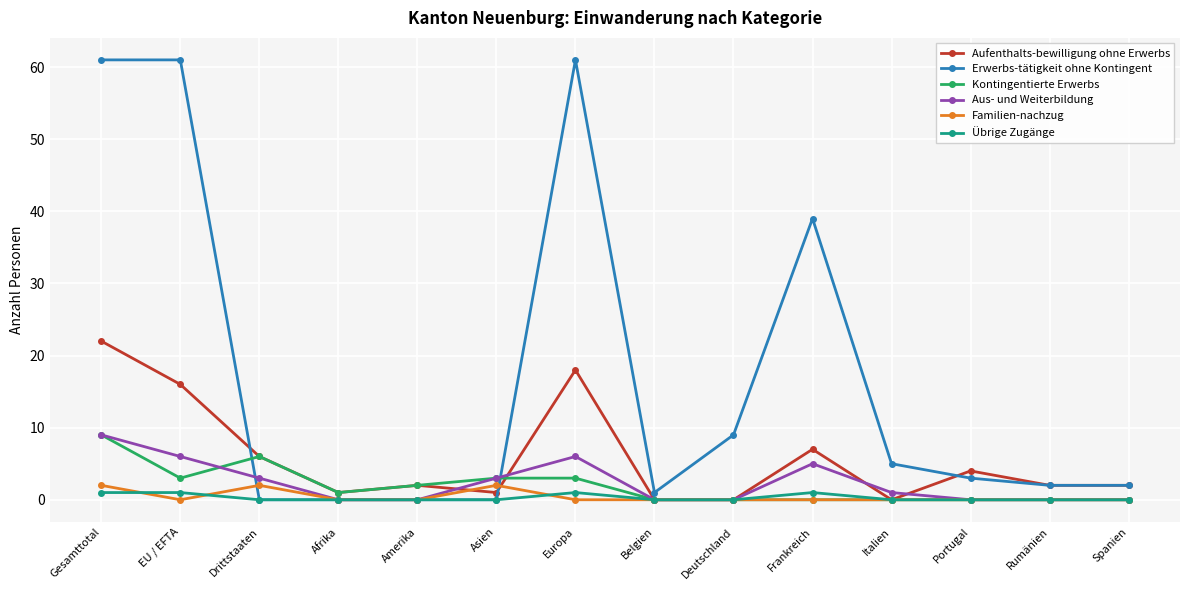

The Übrige Zugänge series shows 0 at Rumänien. True or false?

True